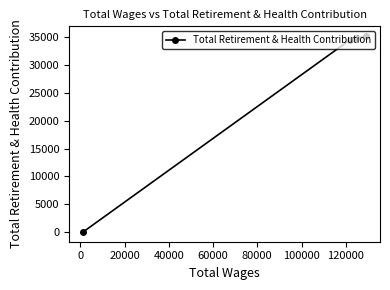

What is the sum of all values?

104641